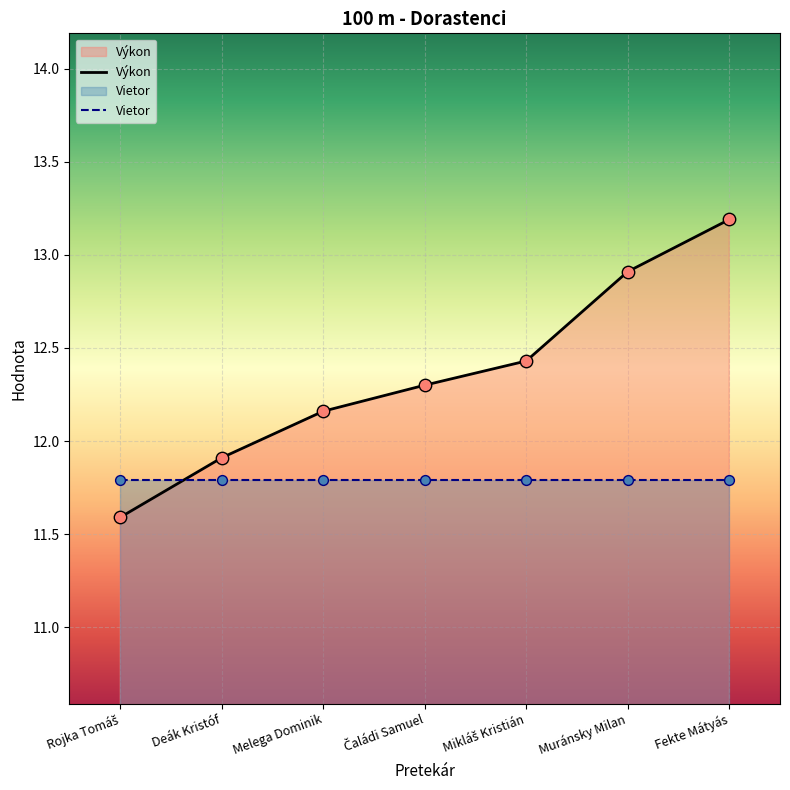

What is the ratio of the value at Melega Dominik to the value at Čaládi Samuel?

1.0